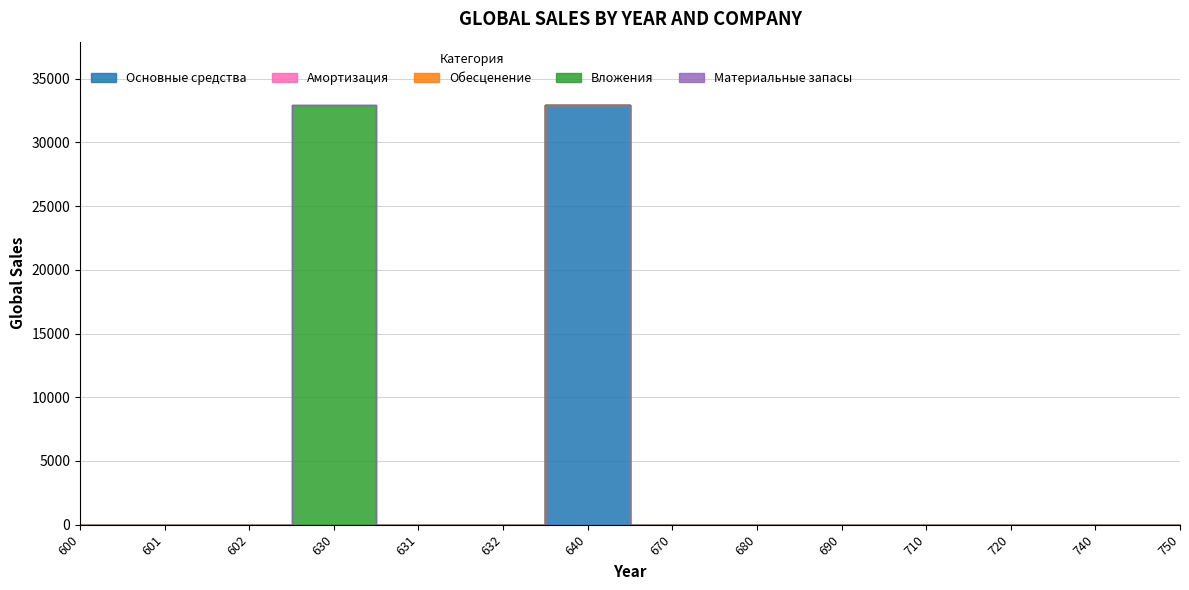

Reading left to right, extract all data points from this chart.

Основные средства: 600=0.0	601=0.0	602=0.0	630=0.0	631=0.0	632=0.0	640=32969.4	670=0.0	680=0.0	690=0.0	710=0.0	720=0.0	740=0.0	750=0.0
Амортизация: 600=0.0	601=0.0	602=0.0	630=0.0	631=0.0	632=0.0	640=0.0	670=0.0	680=0.0	690=0.0	710=0.0	720=0.0	740=0.0	750=0.0
Обесценение: 600=0.0	601=0.0	602=0.0	630=0.0	631=0.0	632=0.0	640=0.0	670=0.0	680=0.0	690=0.0	710=0.0	720=0.0	740=0.0	750=0.0
Вложения: 600=0.0	601=0.0	602=0.0	630=32969.4	631=0.0	632=0.0	640=0.0	670=0.0	680=0.0	690=0.0	710=0.0	720=0.0	740=0.0	750=0.0
Материальные запасы: 600=0.0	601=0.0	602=0.0	630=0.0	631=0.0	632=0.0	640=0.0	670=0.0	680=0.0	690=0.0	710=0.0	720=0.0	740=0.0	750=0.0